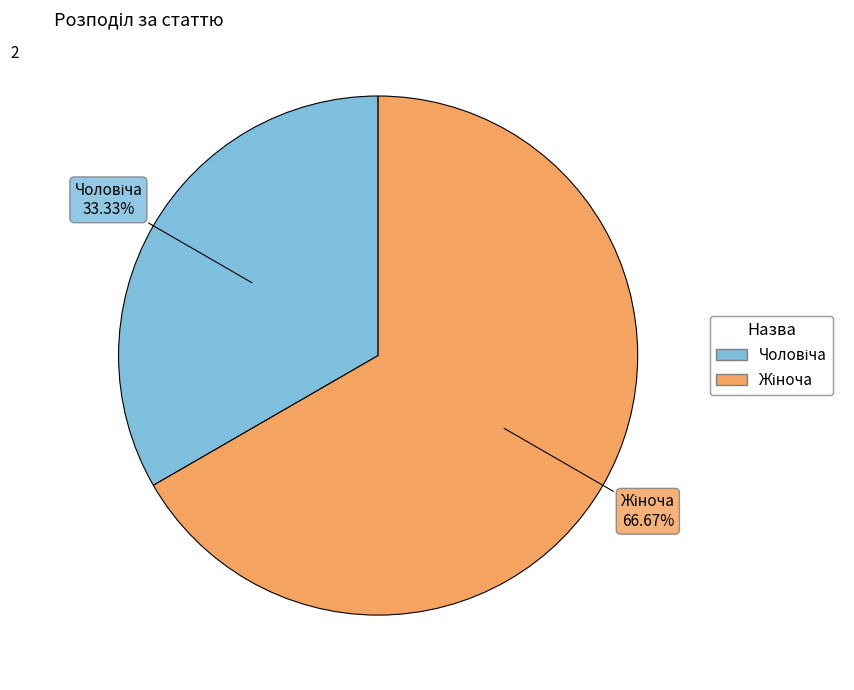

Is there any slice that represents more than half of the pie?

Yes